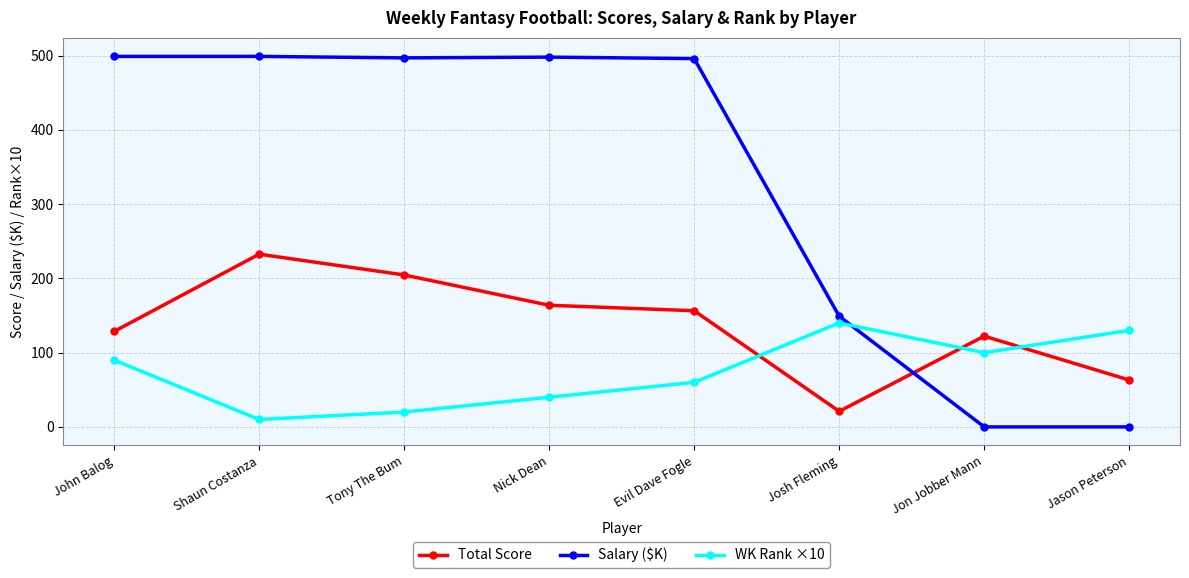

Rank the series by their average value, from highest to lowest.

Salary ($K), Total Score, WK Rank ×10